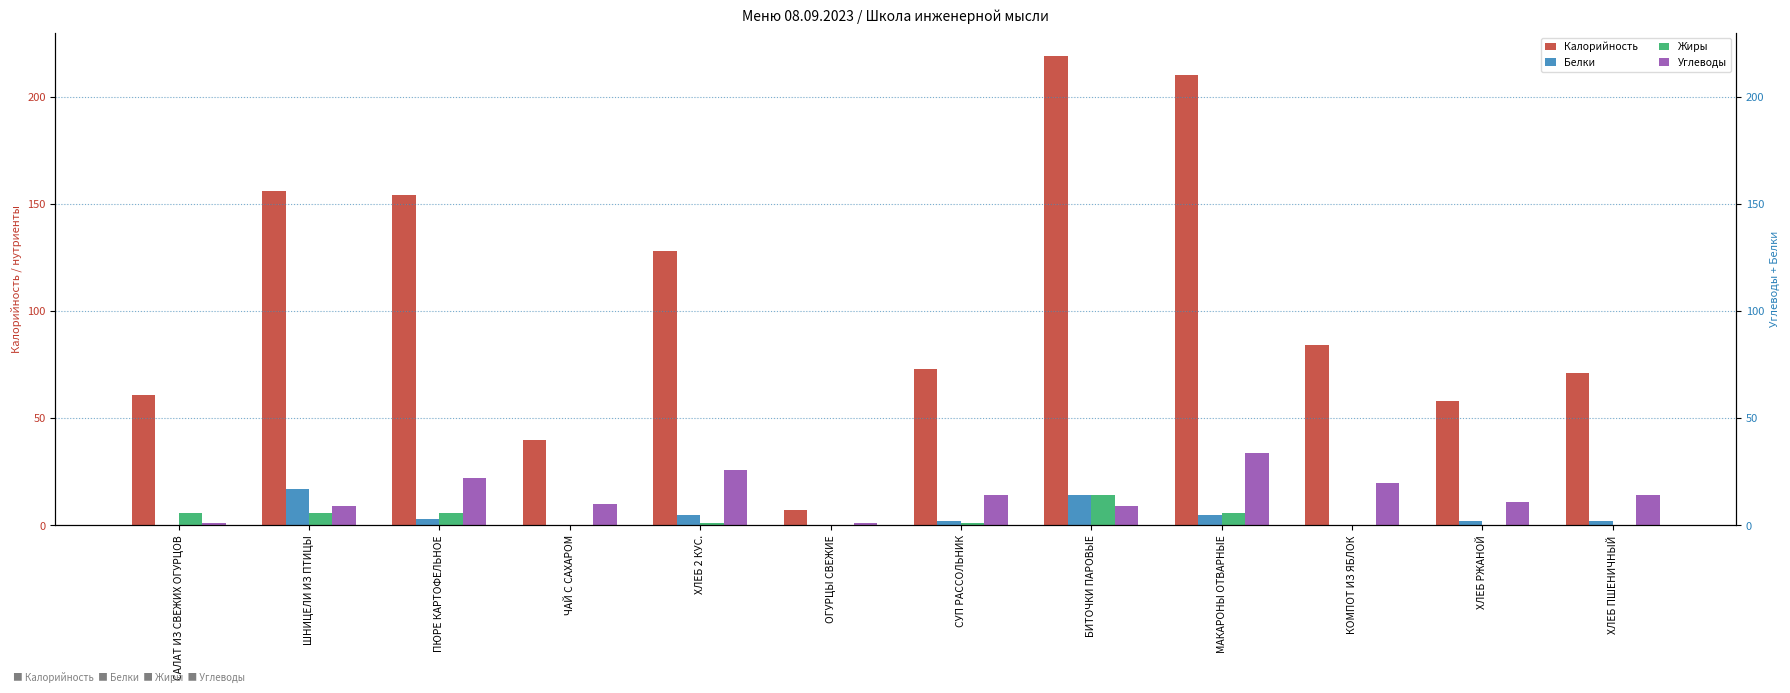

Which category has the lowest value across all series?

САЛАТ ИЗ СВЕЖИХ ОГУРЦОВ